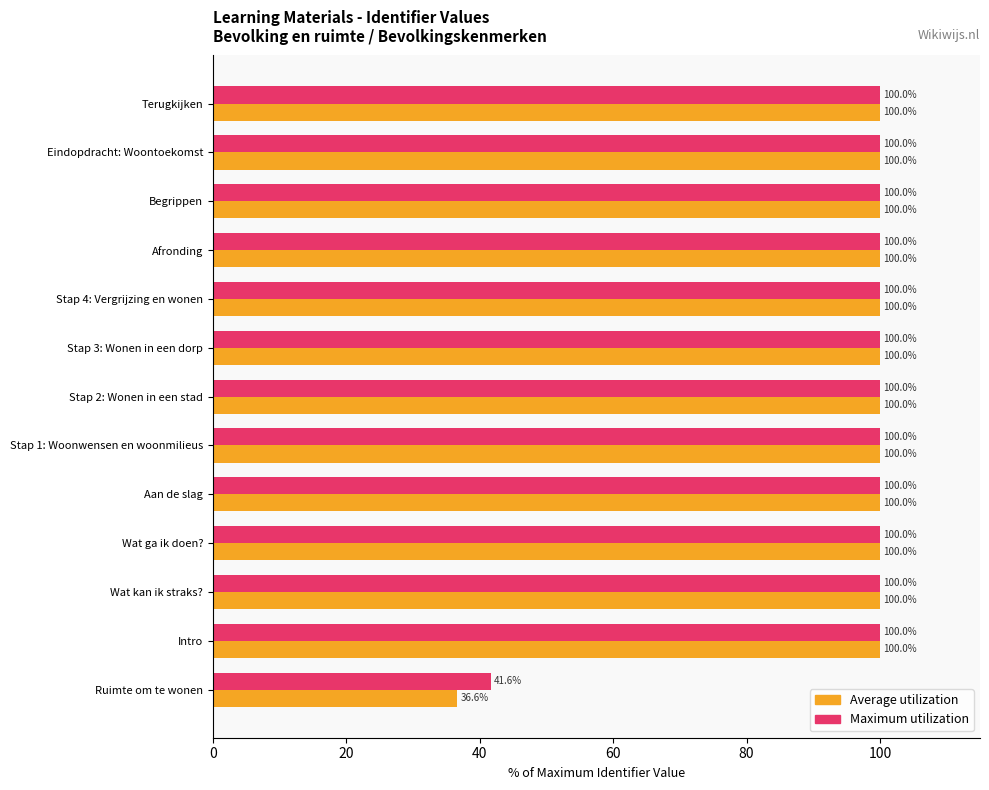

What is the sum of all Maximum utilization values?

1241.6